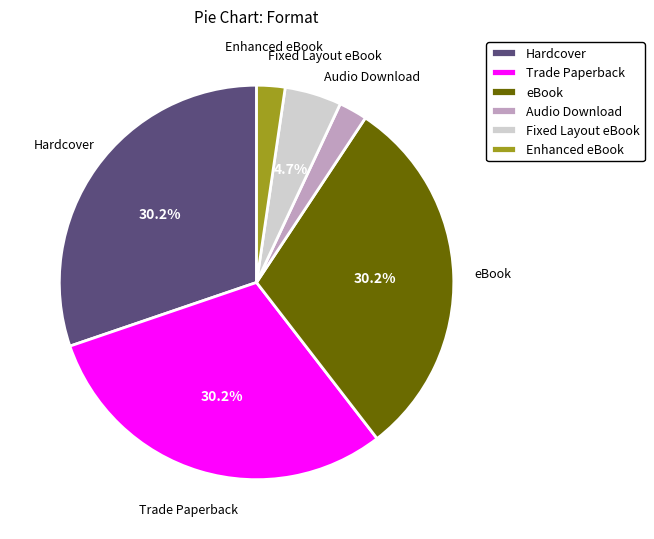

How many slices are in this pie chart?

6